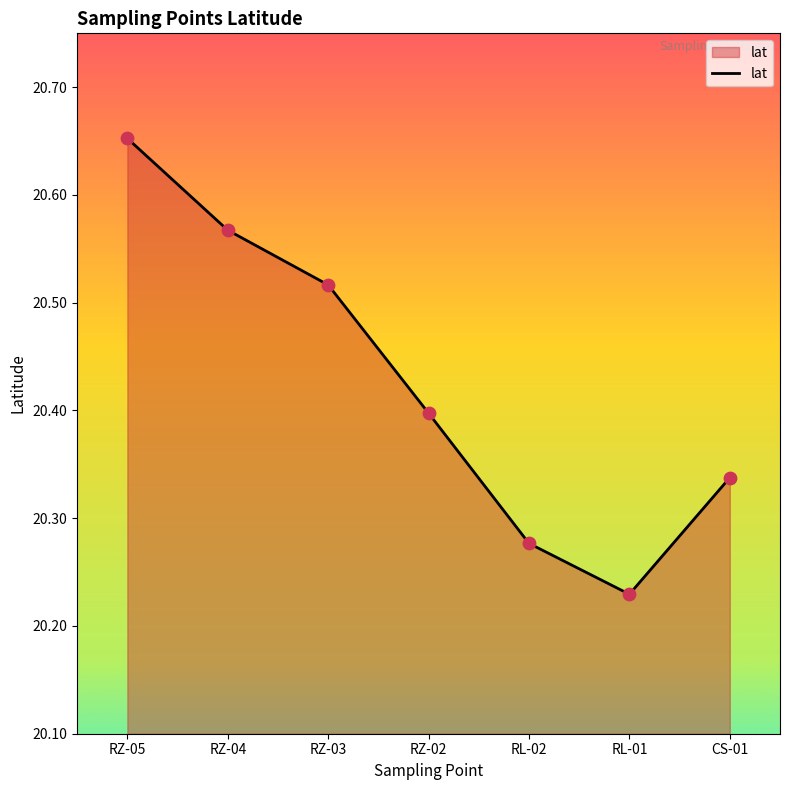

Between RZ-05 and RZ-02, which is larger?

RZ-05